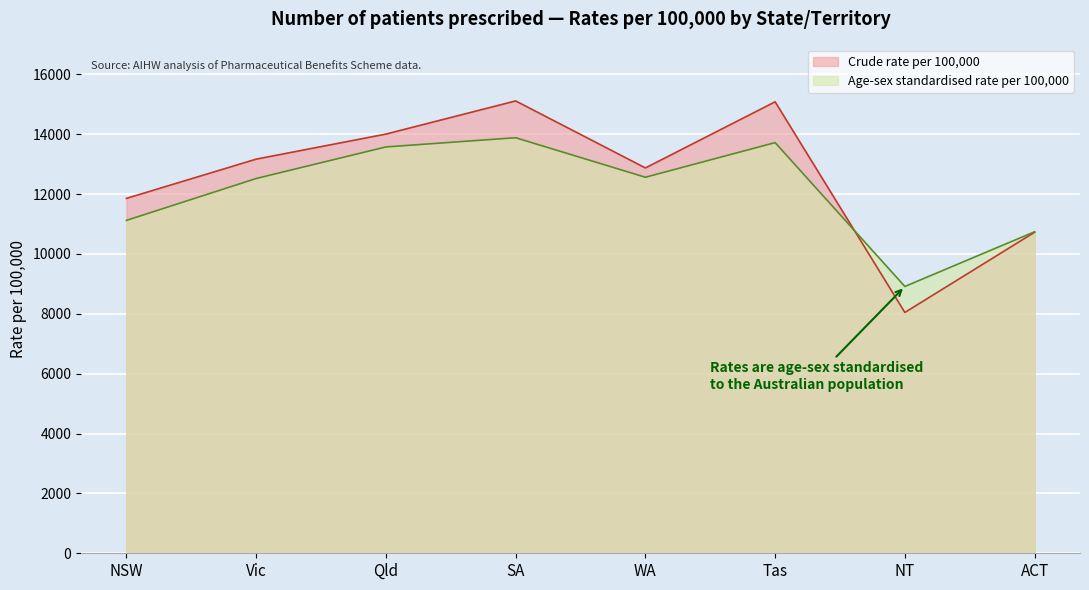

True or false: Crude rate per 100,000 and Age-sex standardised rate per 100,000 cross at least once.

True